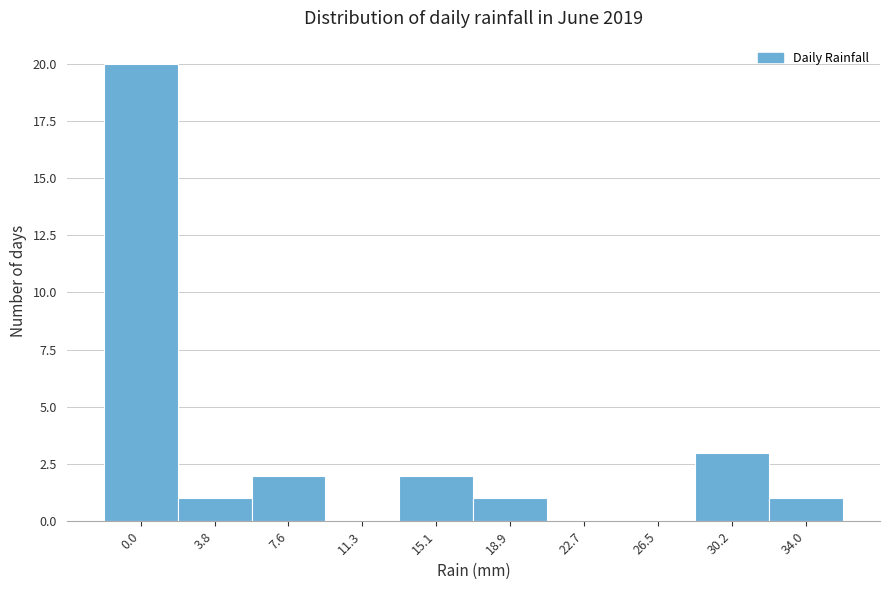

Reading left to right, what are all the values shown in this chart?

0.0=20	3.8=1	7.6=2	11.3=0	15.1=2	18.9=1	22.7=0	26.5=0	30.2=3	34.0=1